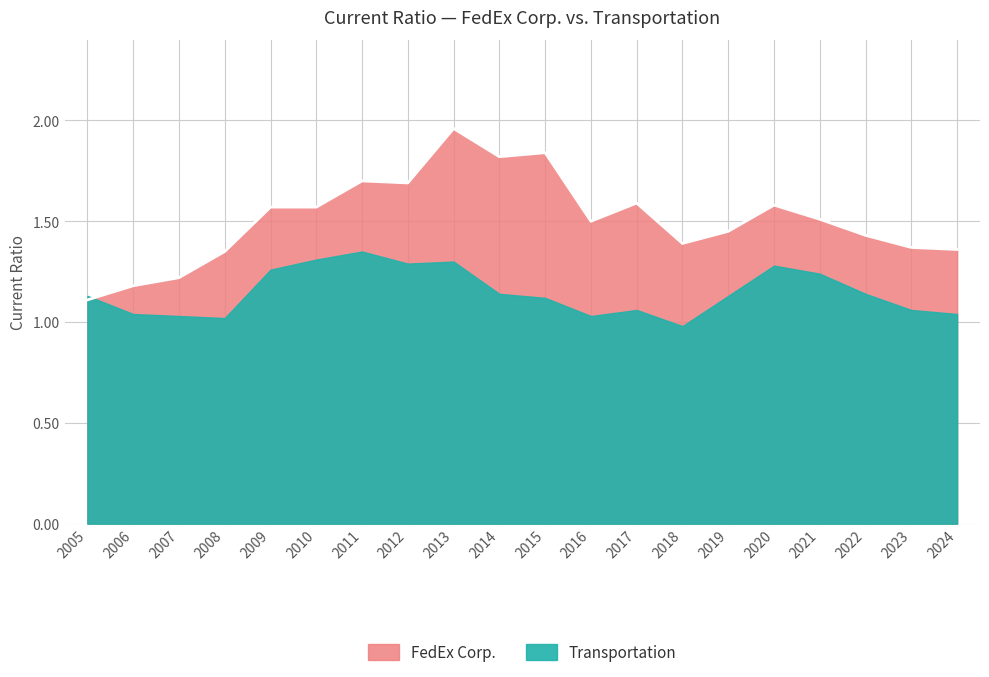

How many categories are shown in the chart?

20